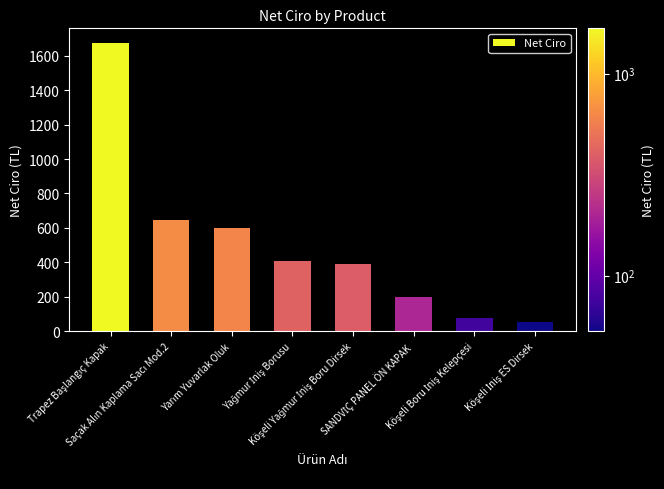

How many values are below 408?

4